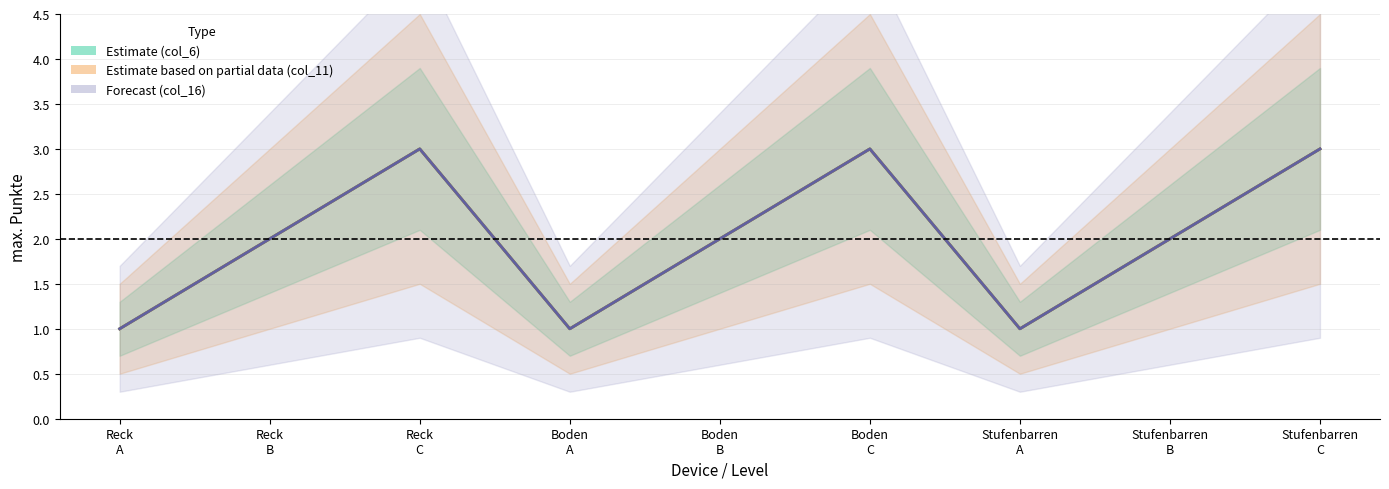

What value does the Estimate based on partial data (col_11) series have at Reck
B?

2